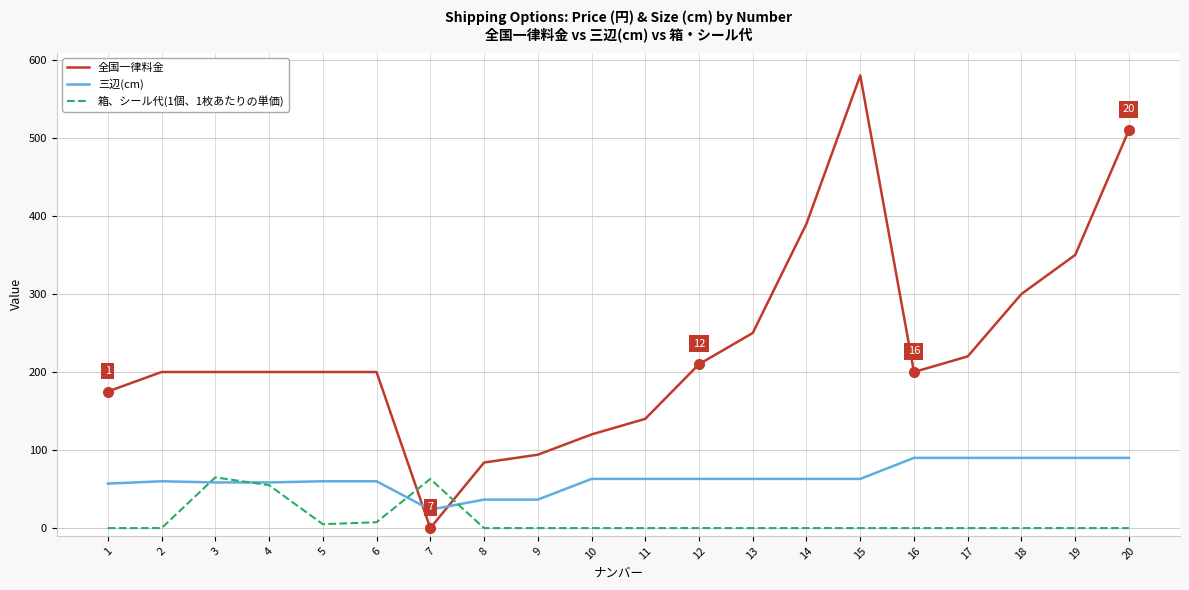

List the series in order of their overall mean, highest first.

全国一律料金, 三辺(cm), 箱、シール代(1個、1枚あたりの単価)